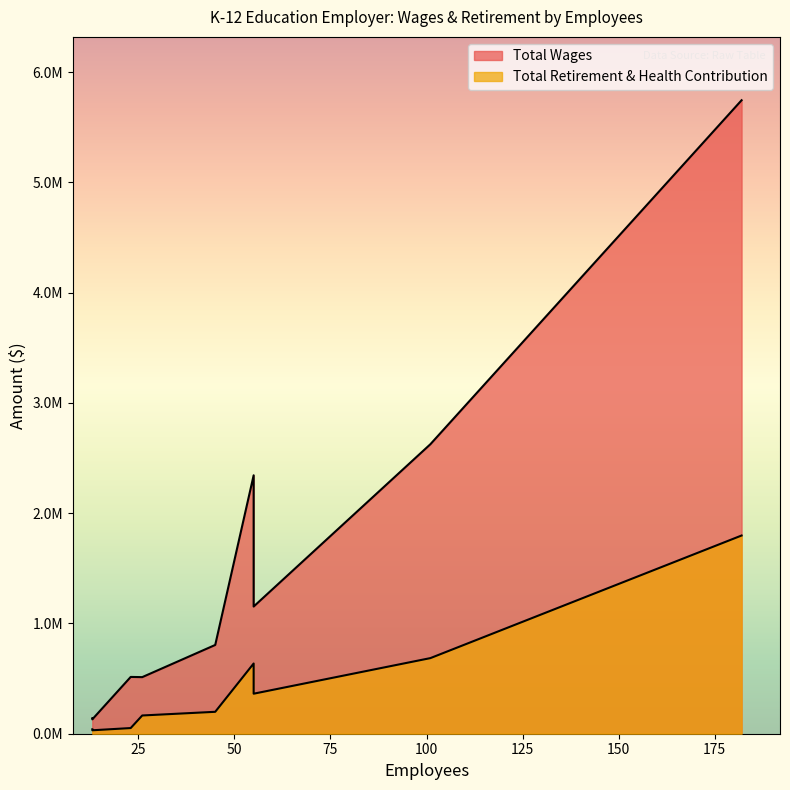

Reading left to right, extract all data points from this chart.

Total Wages: 182=5745114	101=2625512	55=2343607	55=1153439	45=805100	23=515032	26=513247	13=139652	13=130259
Total Retirement & Health Contribution: 182=1797555	101=685711	55=636912	55=362987	45=198754	23=51431	26=165418	13=40044	13=31187